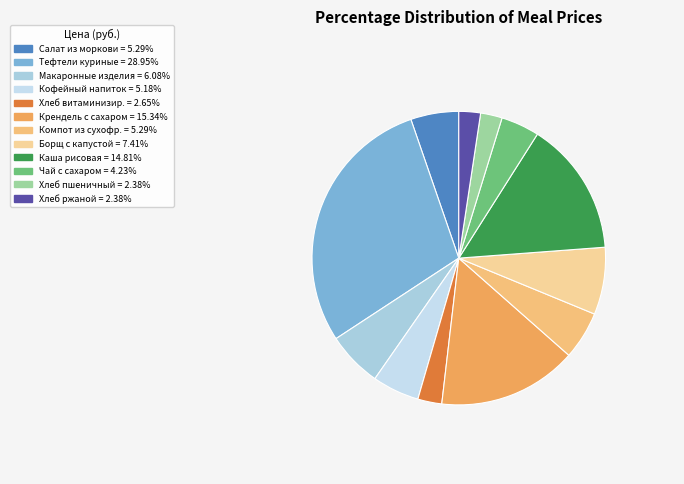

How many slices are in this pie chart?

12